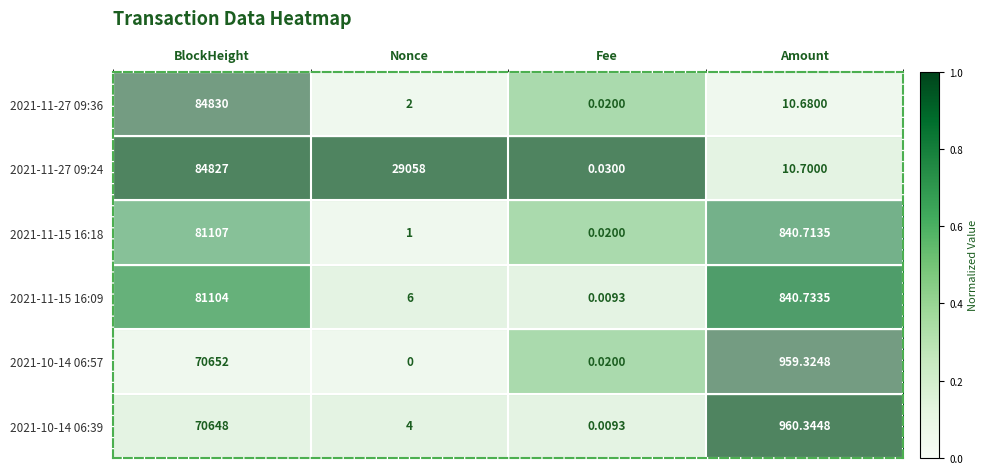

What is the maximum value shown in the chart?

84830.0